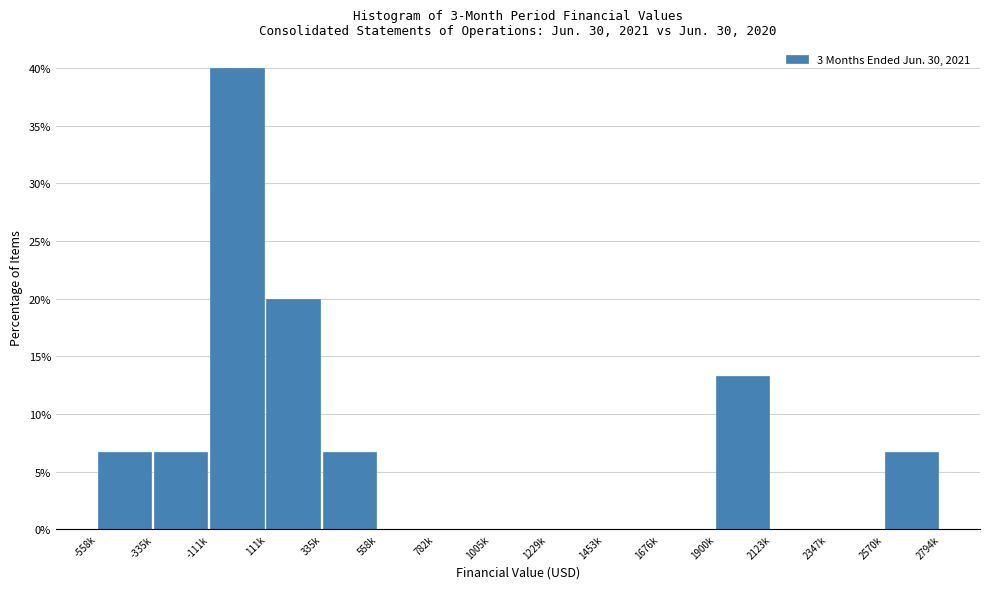

Reading left to right, extract all data points from this chart.

-558k=6.7	-335k=6.7	-111k=40.0	111k=20.0	335k=6.7	558k=0.0	782k=0.0	1005k=0.0	1229k=0.0	1453k=0.0	1676k=0.0	1900k=13.3	2123k=0.0	2347k=0.0	2570k=6.7